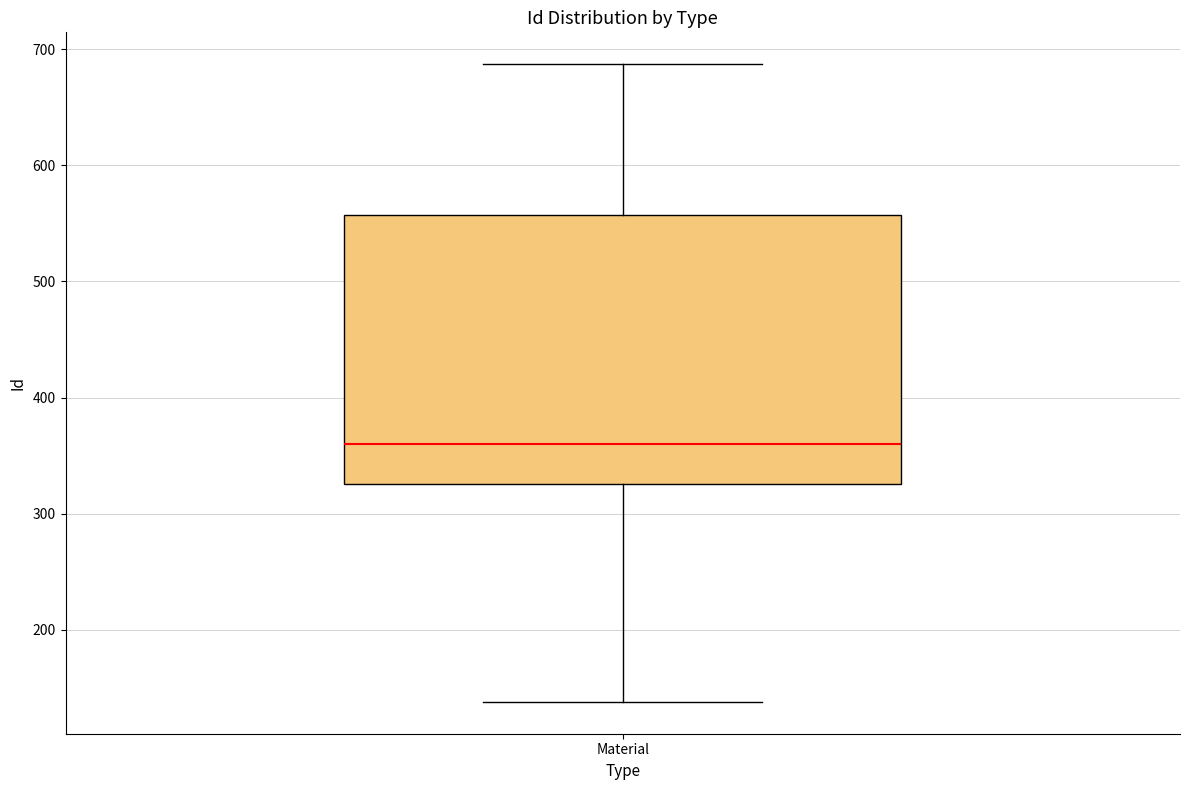

Read this box plot against the y-axis: the position of the median line, the range covered by the box, and the ends of both whiskers. The values are not printed on the chart, so give them approximately, as read against the axis.

median 360, box 330 to 560, whiskers 140 to 690